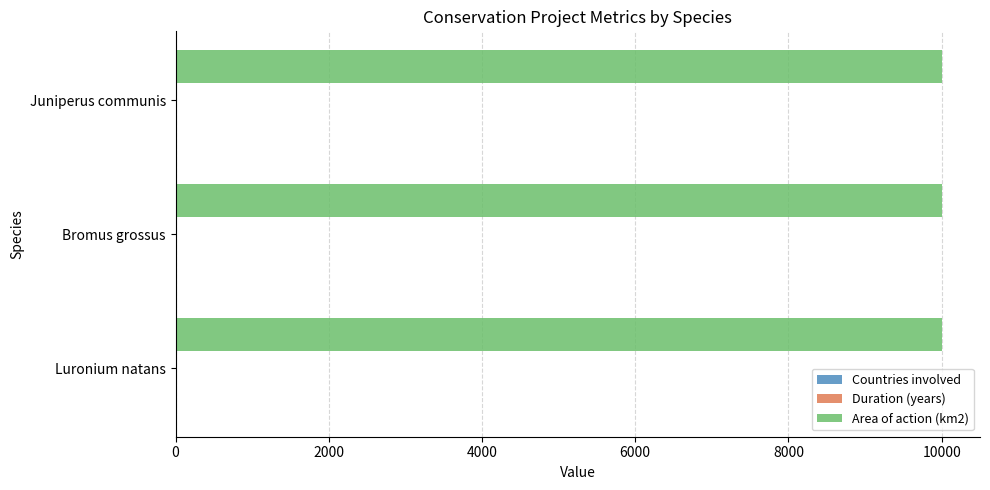

Which series has the largest total across all categories?

Area of action (km2)